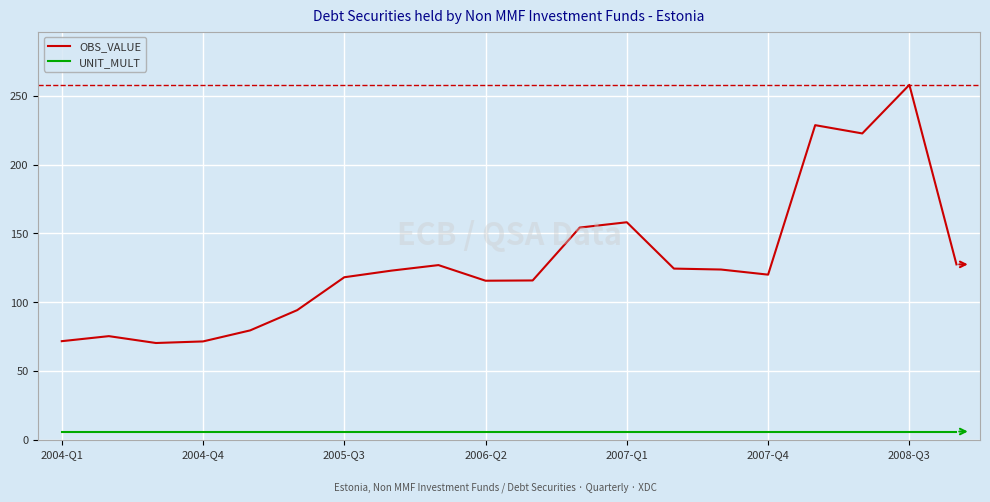

Which series has the largest range (max minus min)?

OBS_VALUE